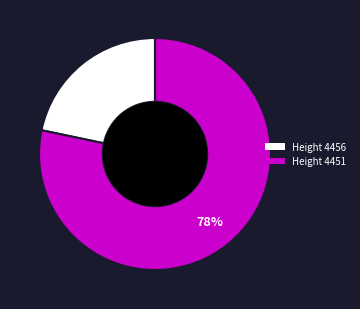

To the nearest percent, what is the average slice percentage?

50%